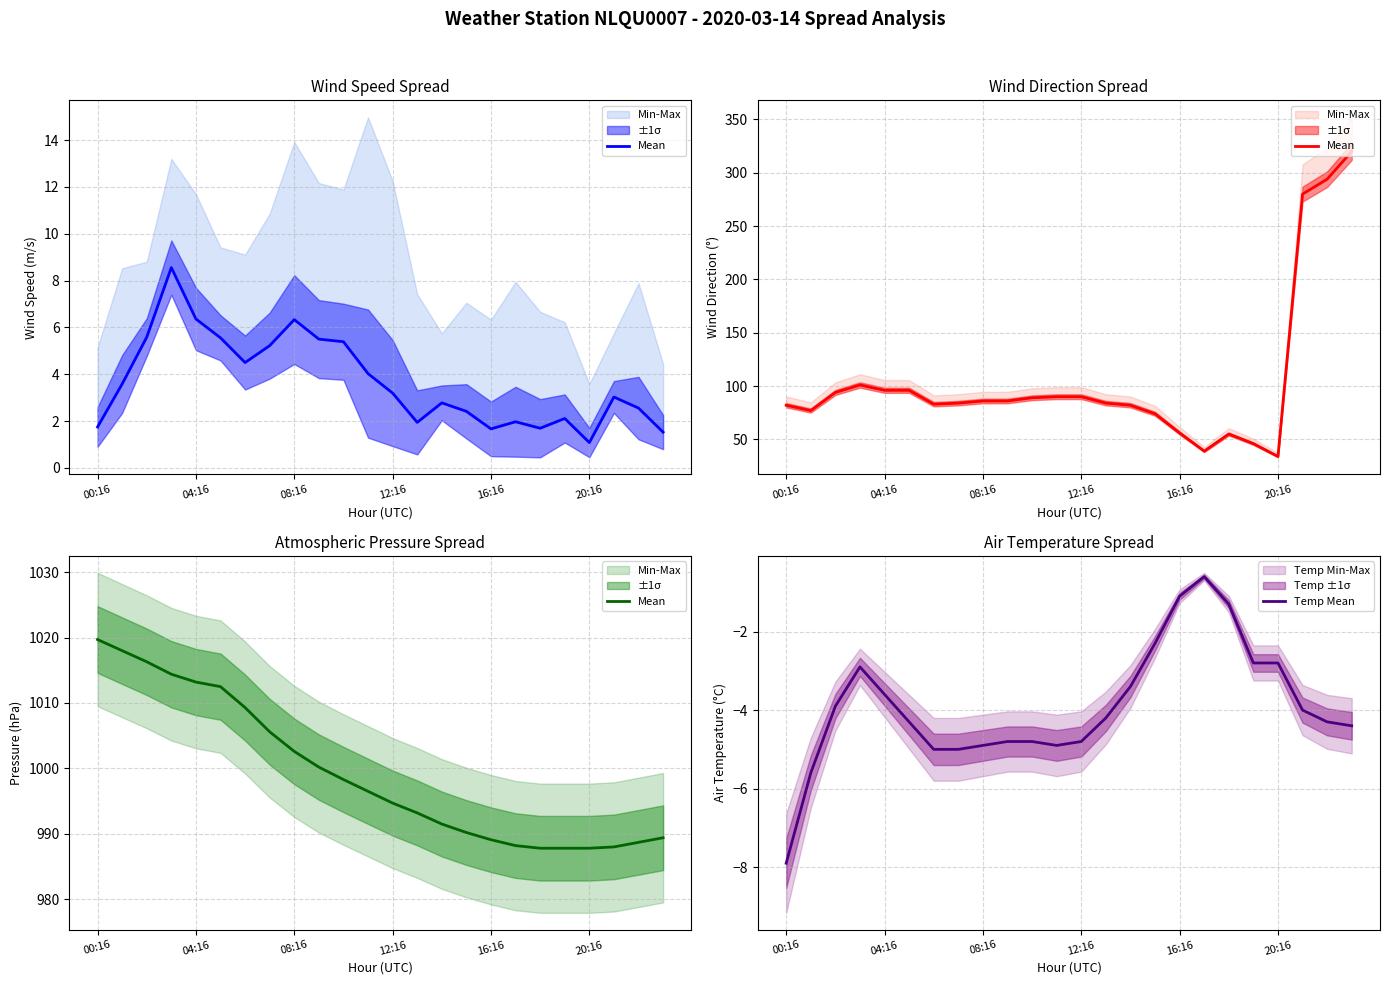

What position from the right is 6?

18